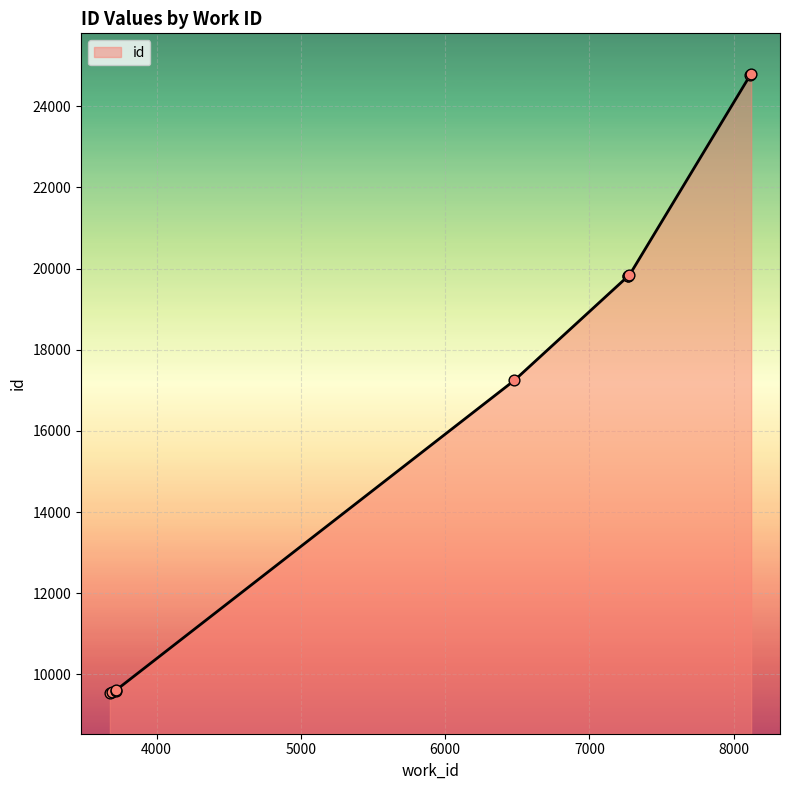

What is the change in value from 7277 to 8122?

+4965